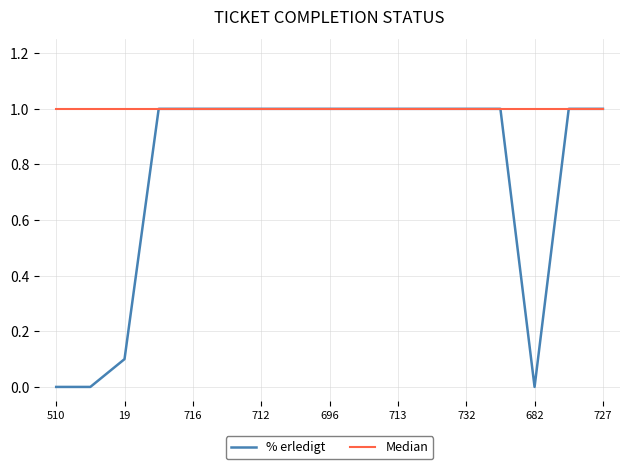

Which series has the largest total across all categories?

Median